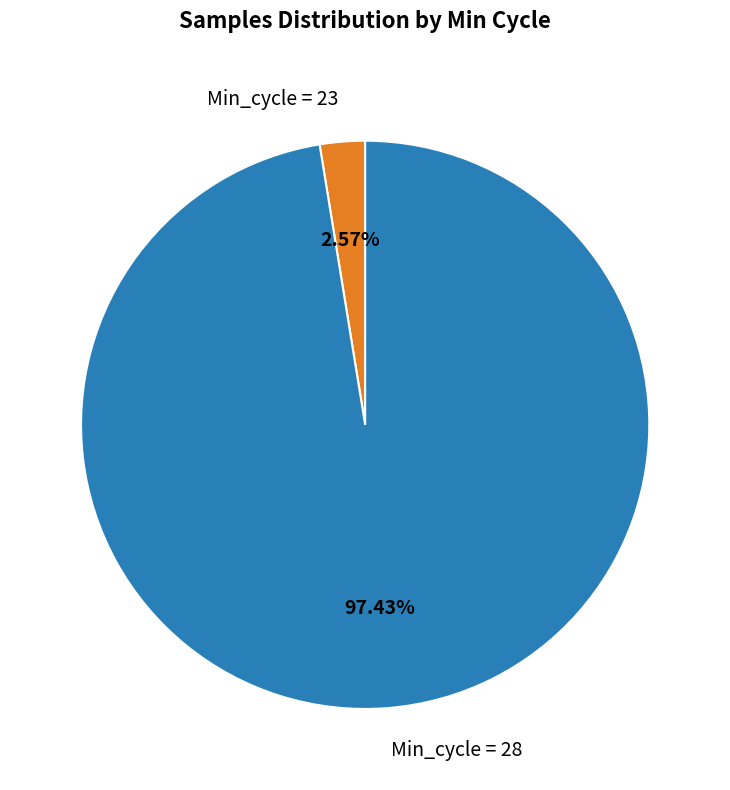

Is there a majority slice in this chart?

Yes